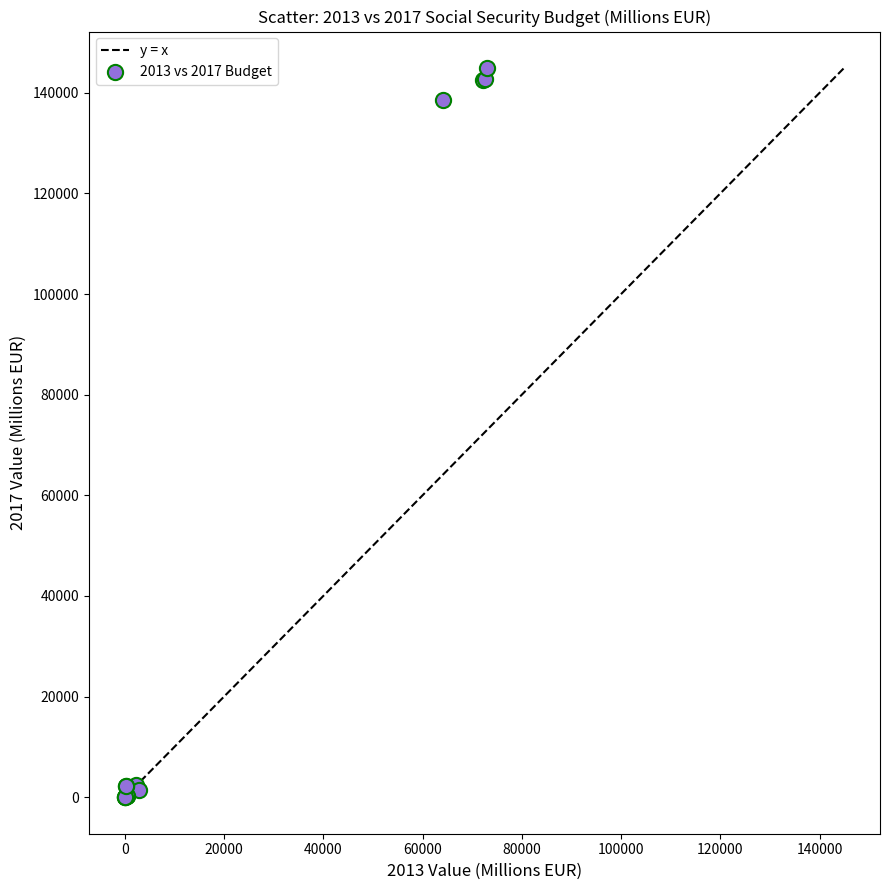

What Y value in the scatter plot is closest to 72459?

138560.7